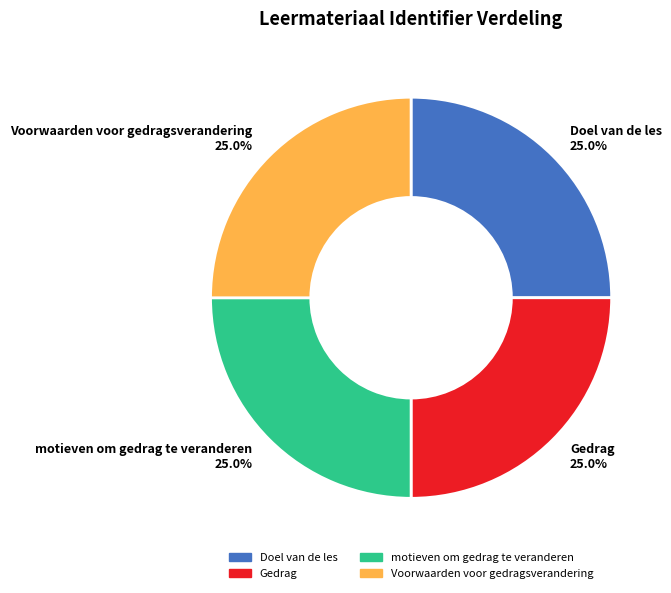

Is there a majority slice in this chart?

No